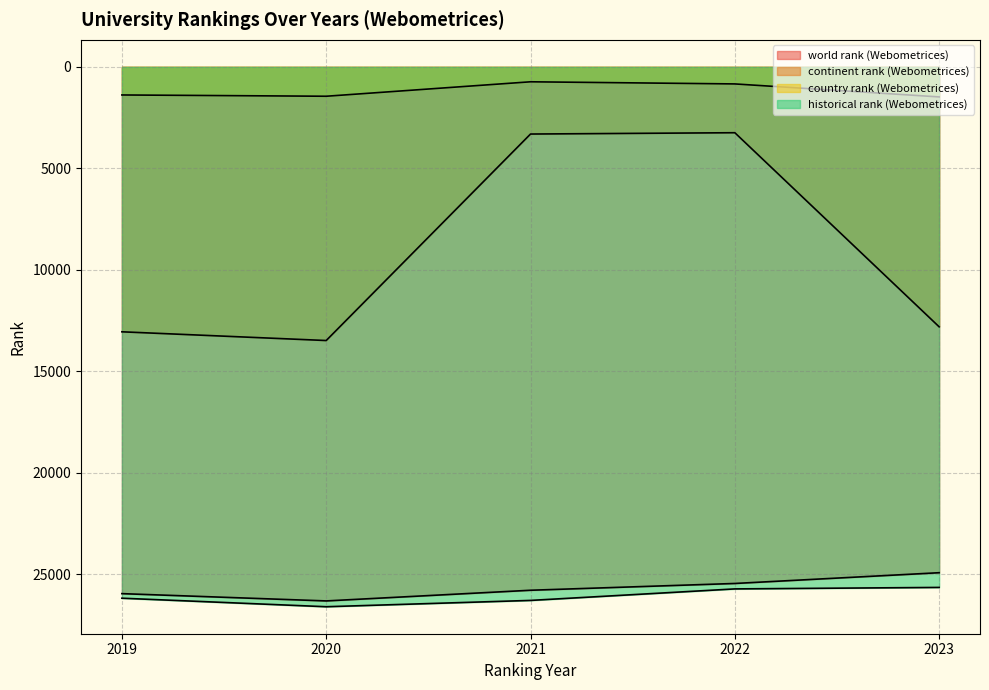

What is the value of the country rank (Webometrices) point at the 2nd from the left?

1449